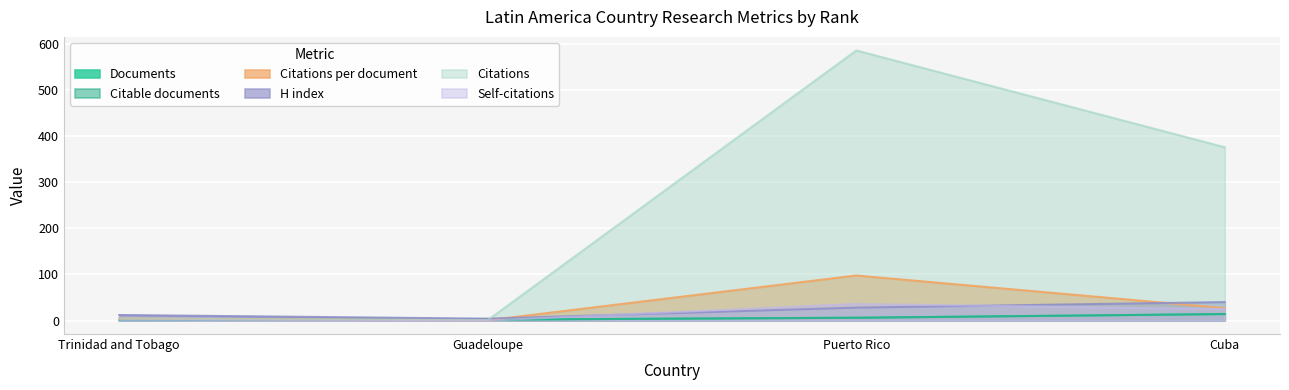

The Self-citations series shows 0.0 at Trinidad and Tobago. True or false?

True